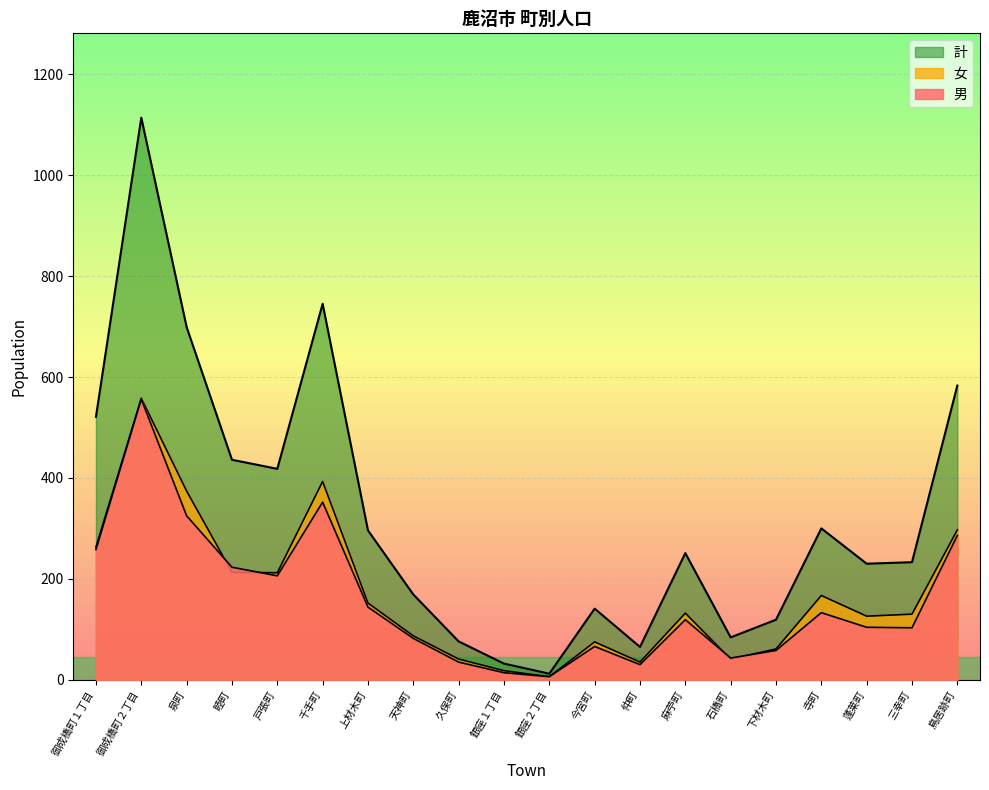

True or false: 男 and 女 intersect in this chart.

True